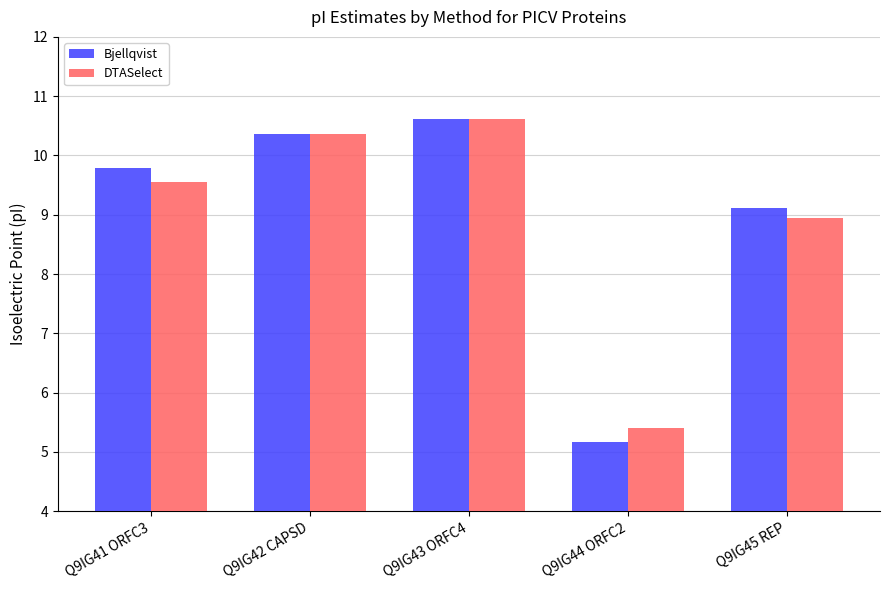

What is the difference between the maximum and minimum values in the DTASelect series?

5.2